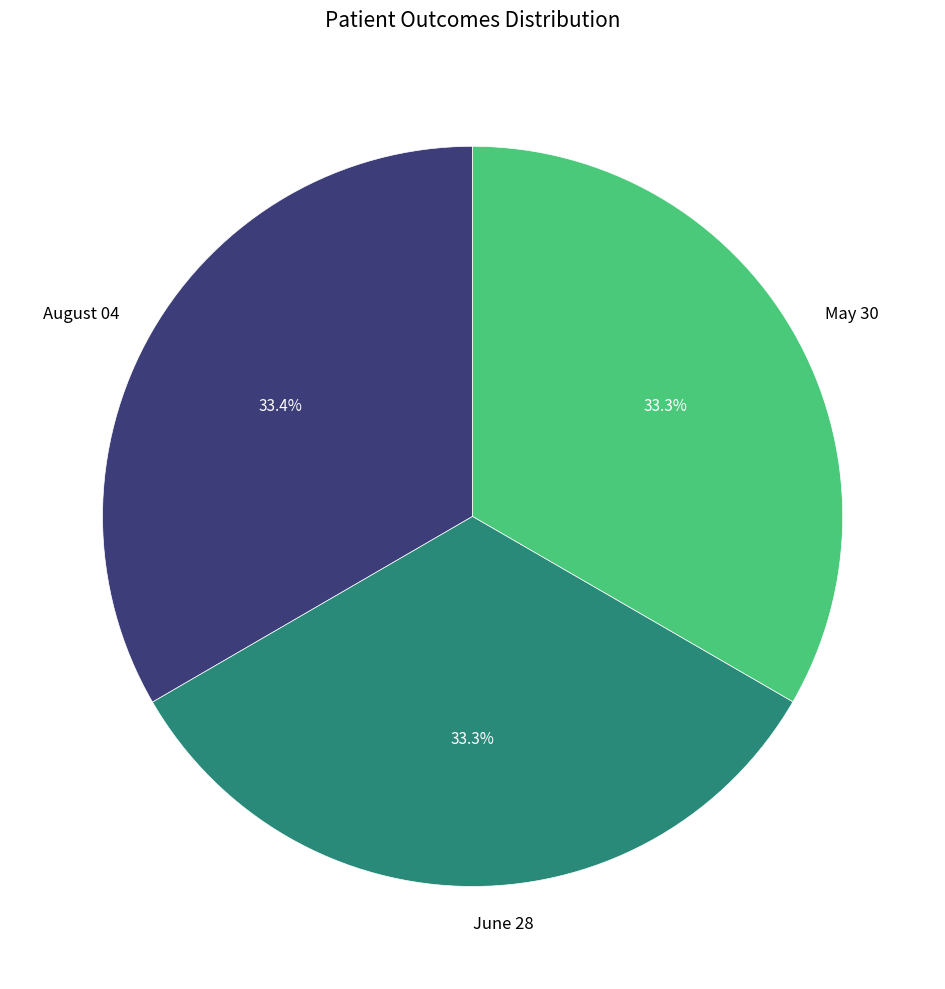

To the nearest percent, what portion does August 04 represent?

33%